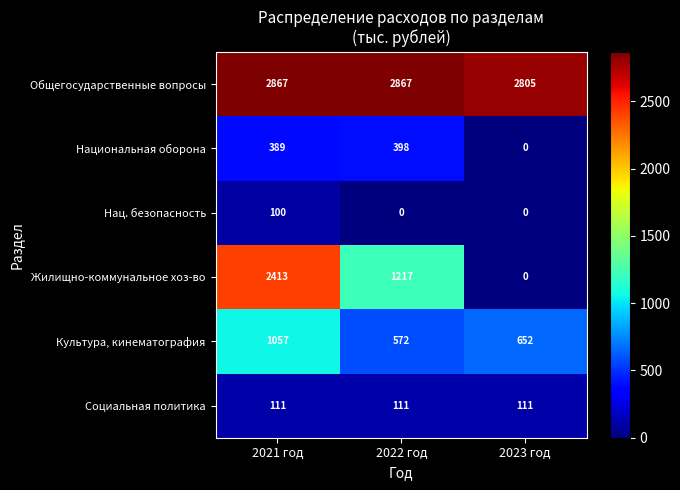

Between 2021 год and 2022 год, which series saw the biggest shift?

Жилищно-коммунальное хоз-во